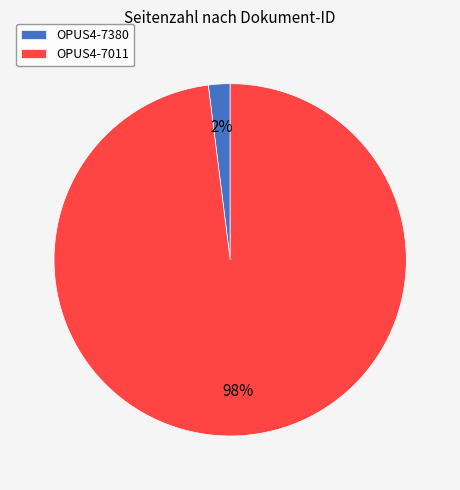

Does OPUS4-7380 account for over 50% of the chart?

No